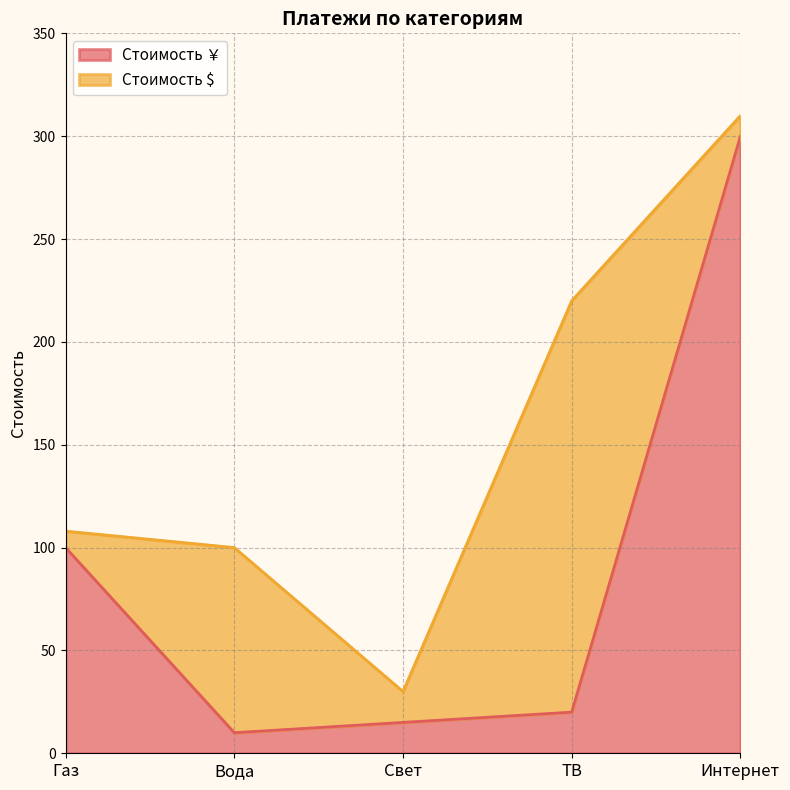

What is the label of the 2nd point from the right?

ТВ